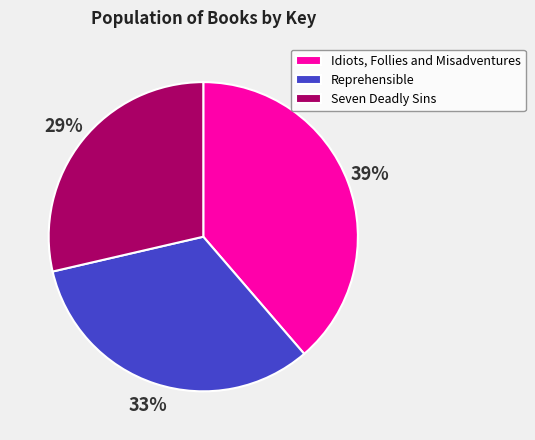

To the nearest percent, what portion does Seven Deadly Sins represent?

29%